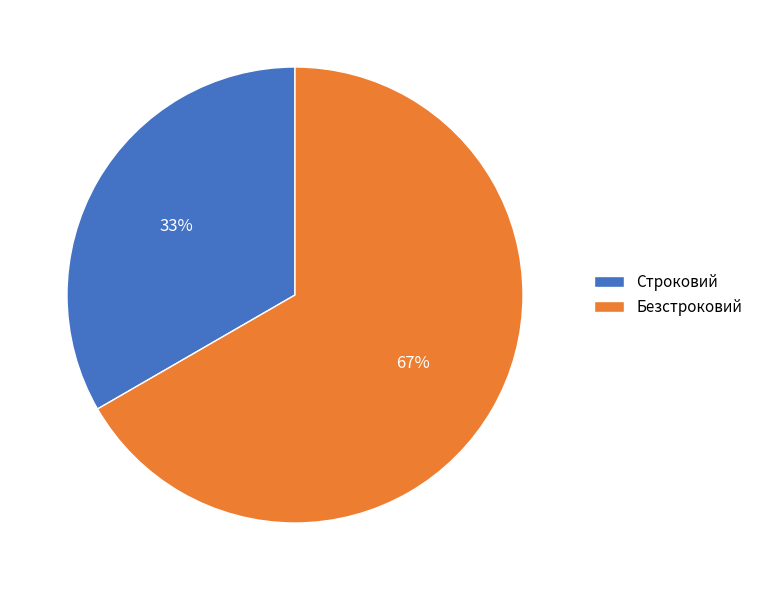

Count the number of slices in the pie.

2